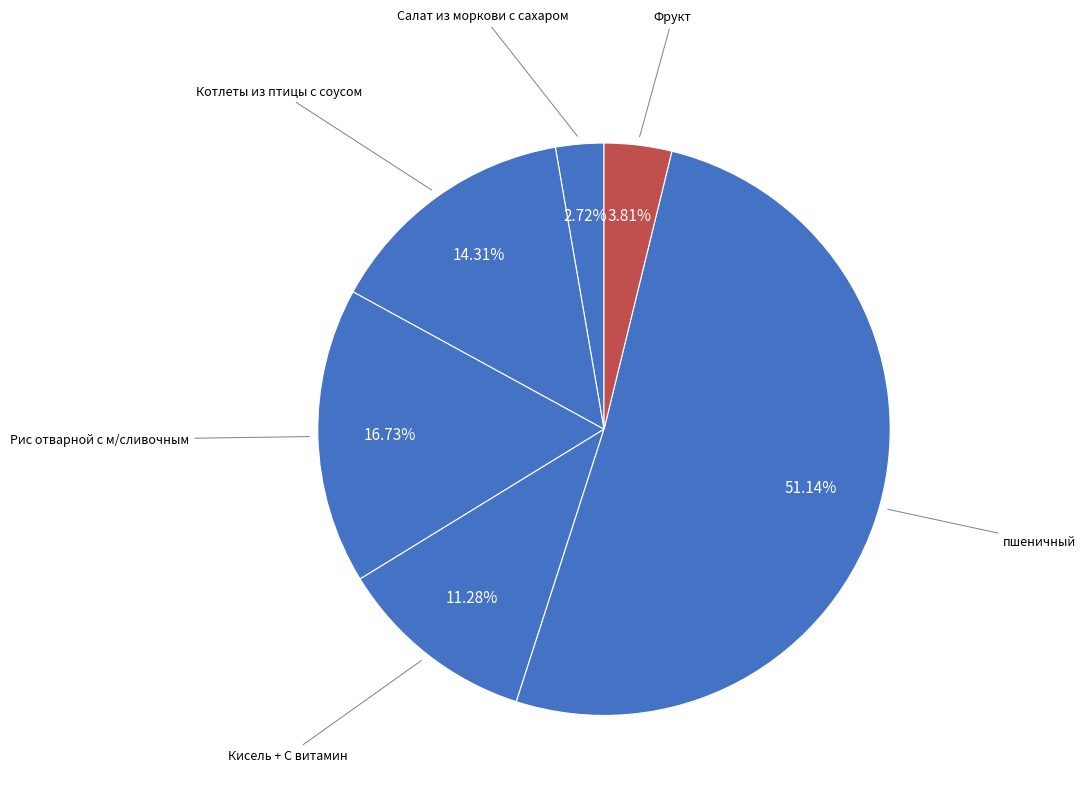

What is the majority slice?

пшеничный